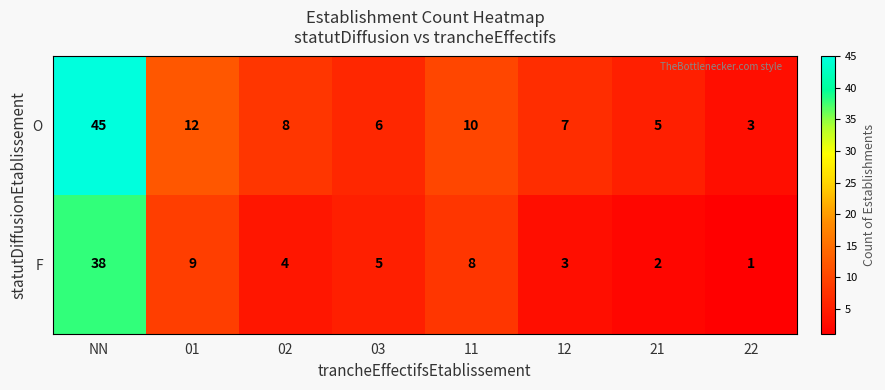

Which series has the largest total across all categories?

O